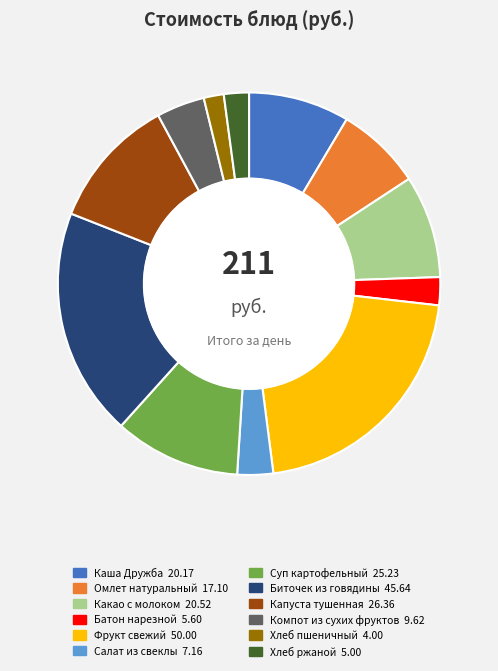

Which slice is the largest?

Фрукт свежий